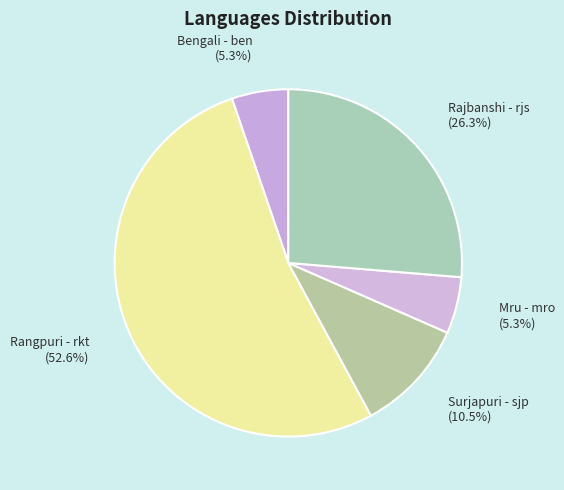

Does Rangpuri - rkt account for over 50% of the chart?

Yes